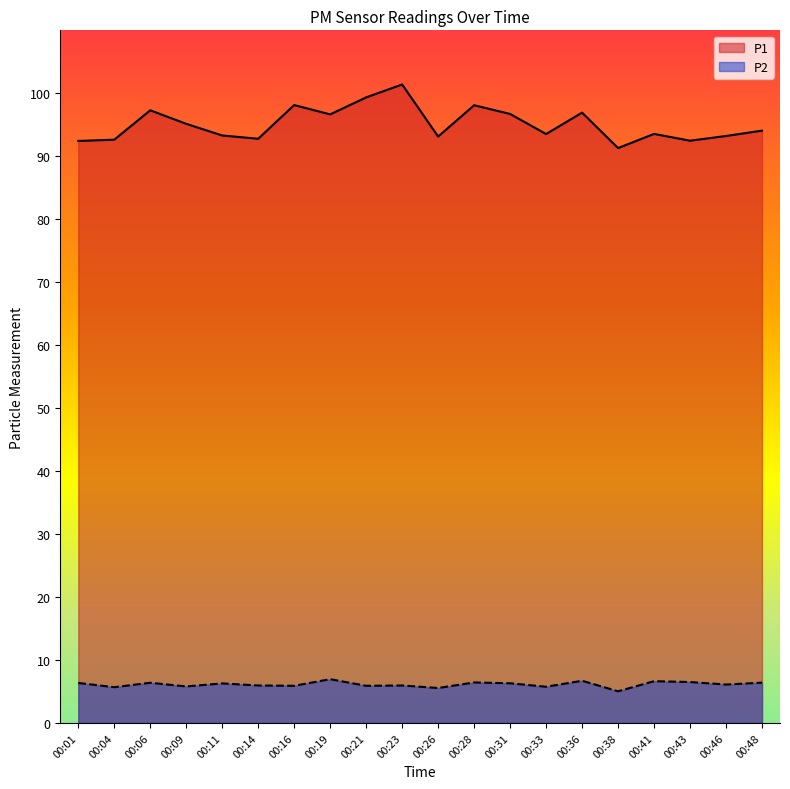

The value of P2 at 00:36 is 6.7. True or false?

True